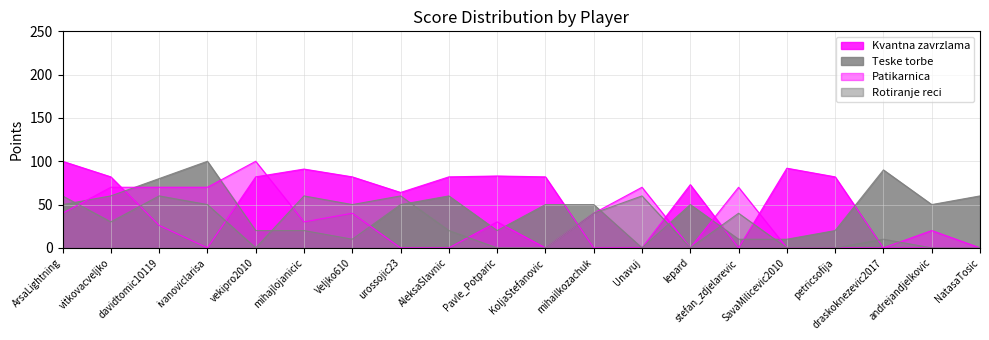

What is the spread (max minus min) of values at Pavle_Potparic?

83